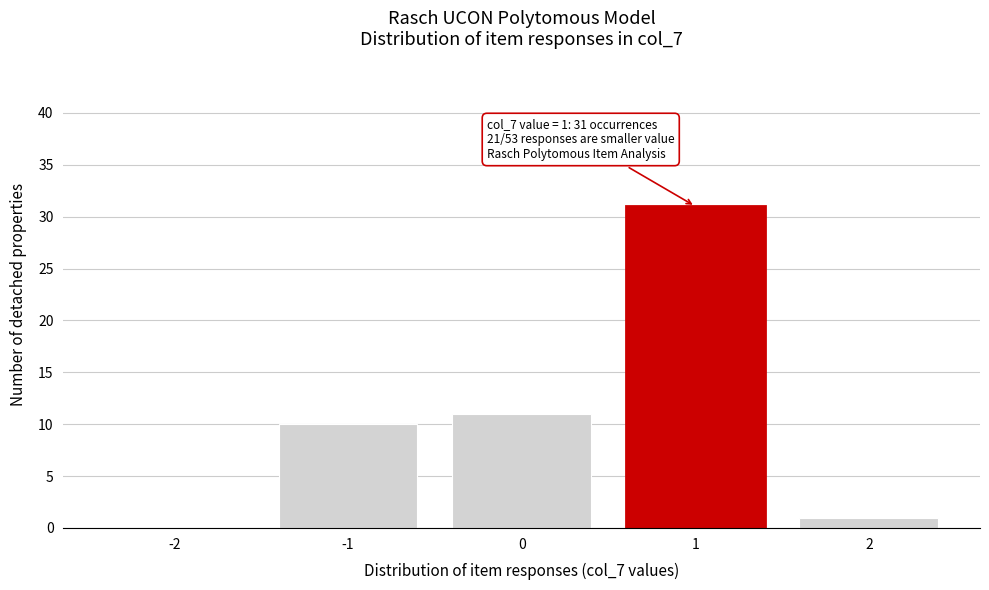

Reading right to left, what are all the values shown in this chart?

2=1	1=31	0=11	-1=10	-2=0